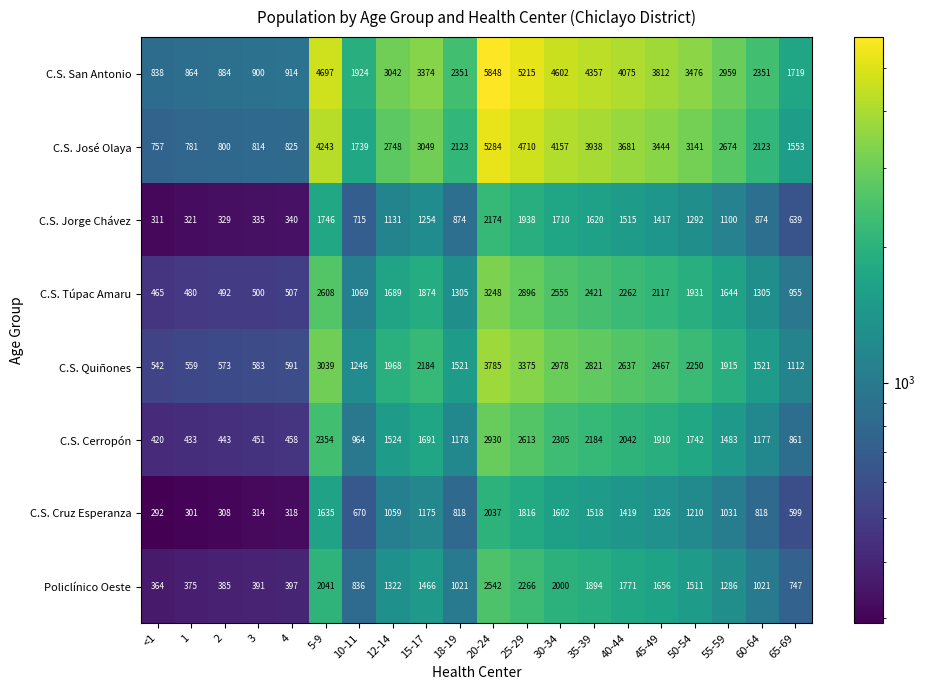

What is the difference between the maximum and minimum values in the Policlínico Oeste series?

2178